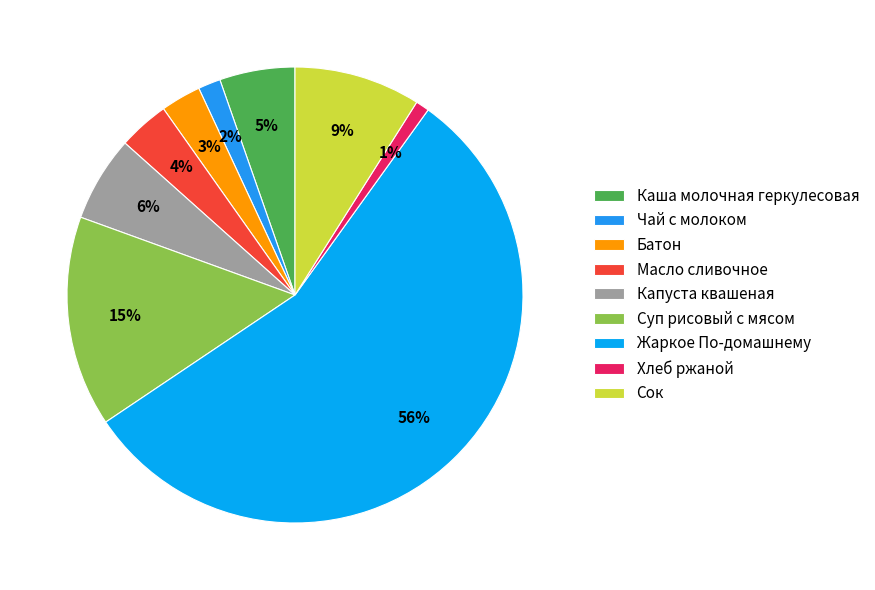

Which slice is the largest?

Жаркое По-домашнему